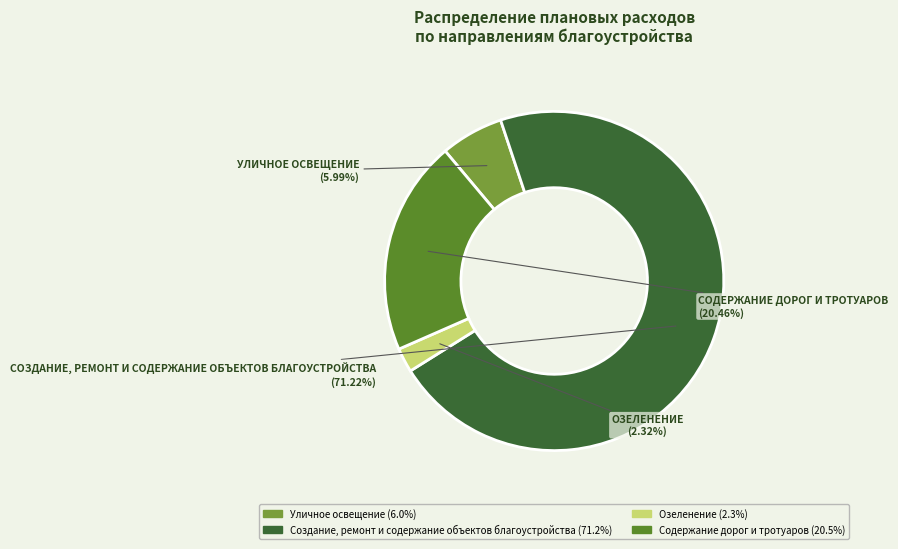

How many slices are in this pie chart?

4